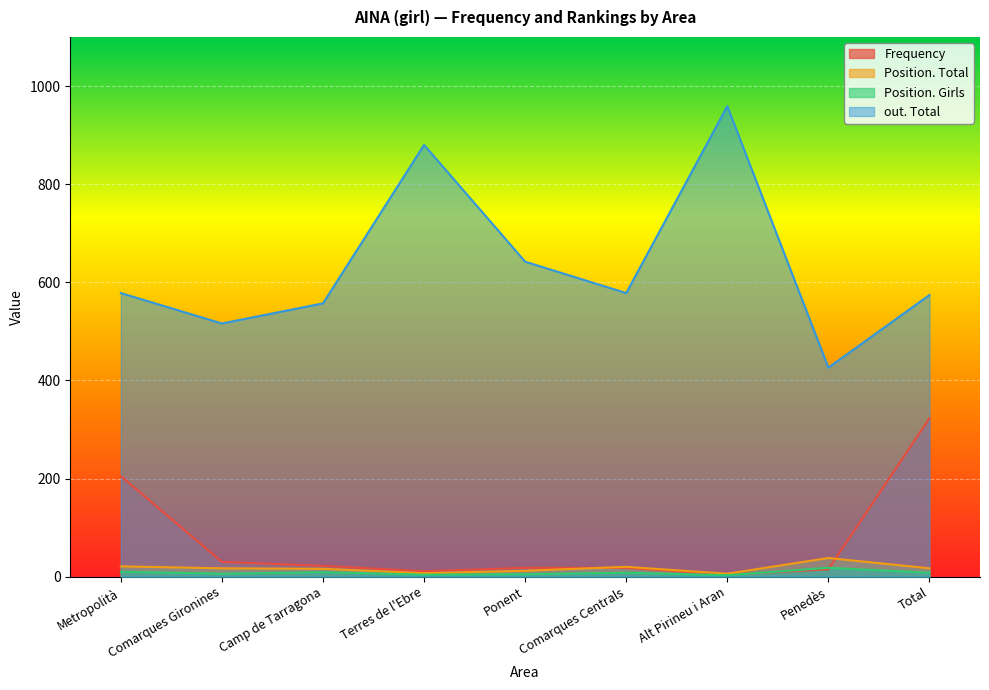

Reading right to left, list all the values displayed in this chart.

Frequency: 323	15	4	18	18	11	22	30	205
Position. Total: 17	38	6	20	12	7	16	17	21
Position. Girls: 8	18	3	8	5	4	9	6	10
out. Total: 574	426	959	578	642	880	557	516	578